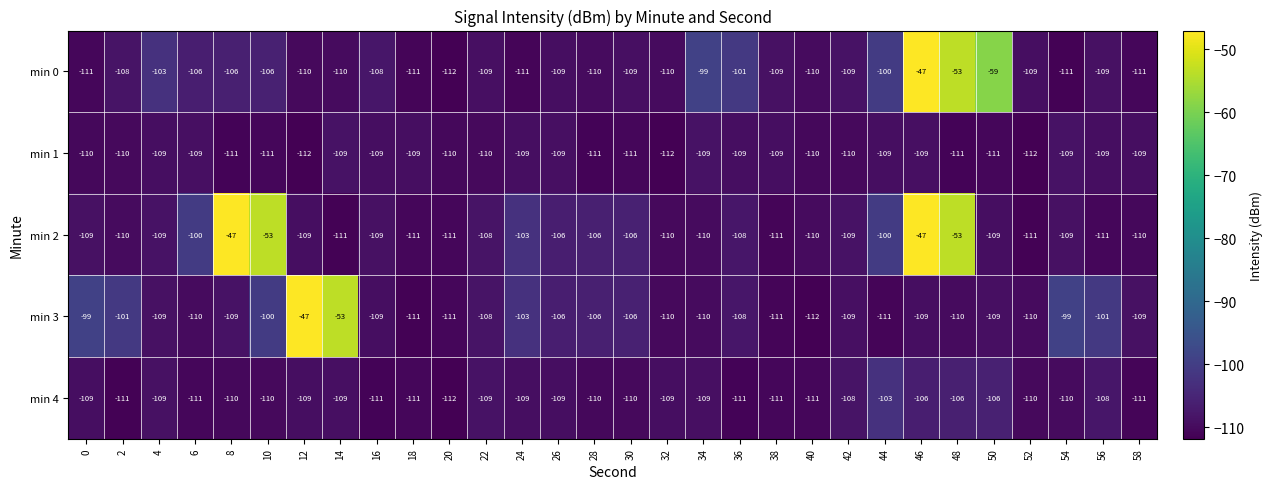

Read the min 2 value at 58, to the nearest 5.

-110